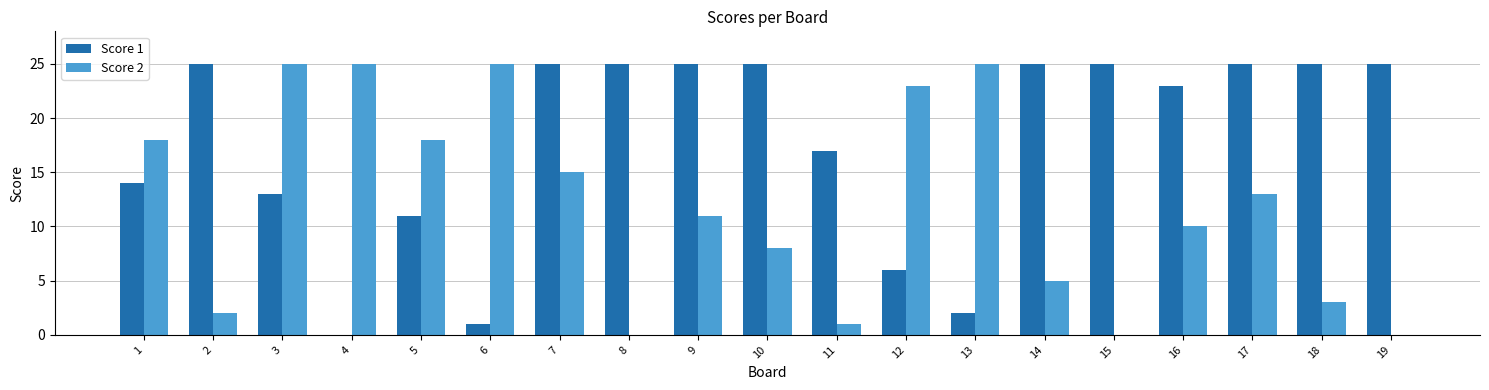

Does the chart contain stacked bars?

No